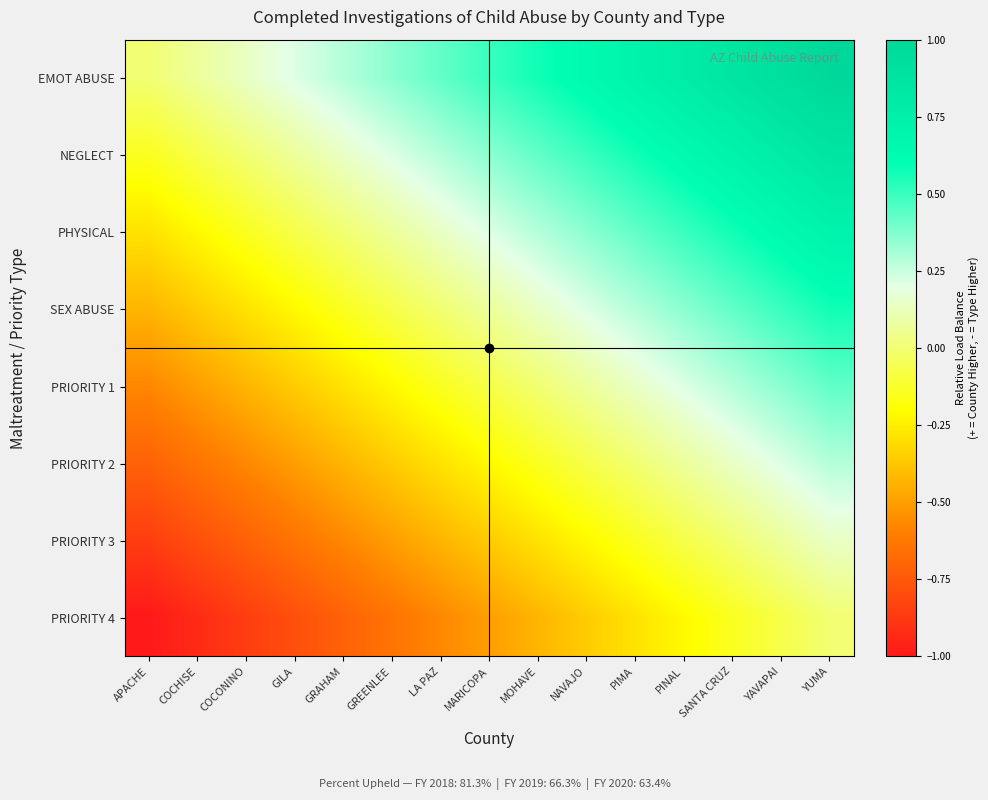

What is the total value across all series at COCONINO?

-2.9